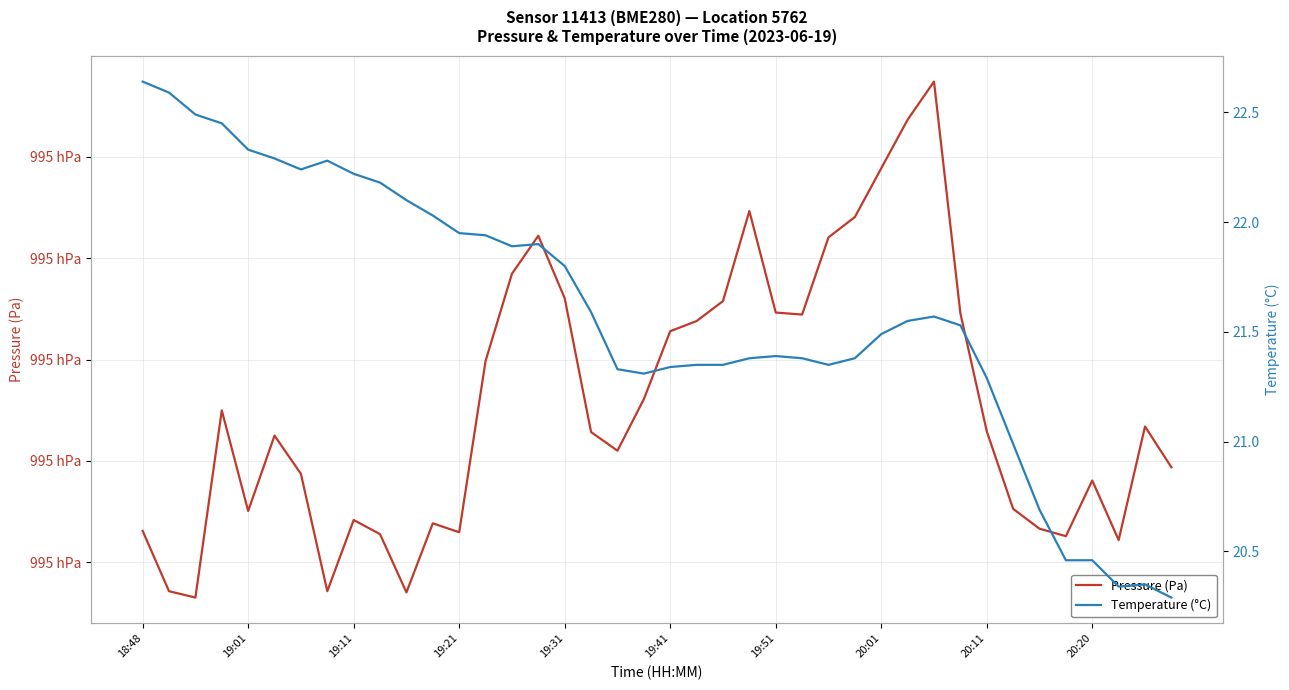

What is the difference between the Temperature (°C) values at 17 and 27?

0.2